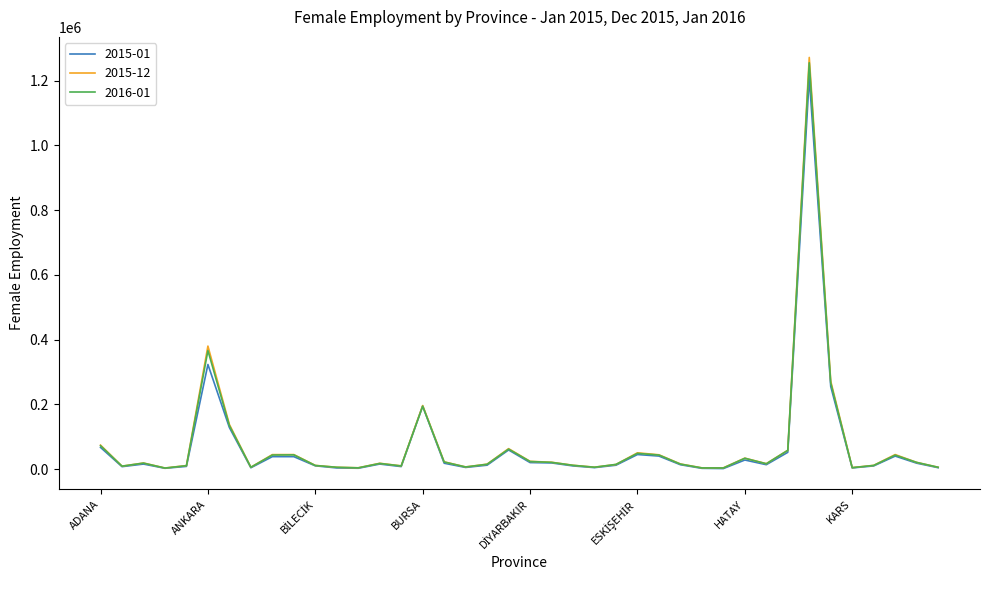

What is the minimum value for 2015-01?

1765